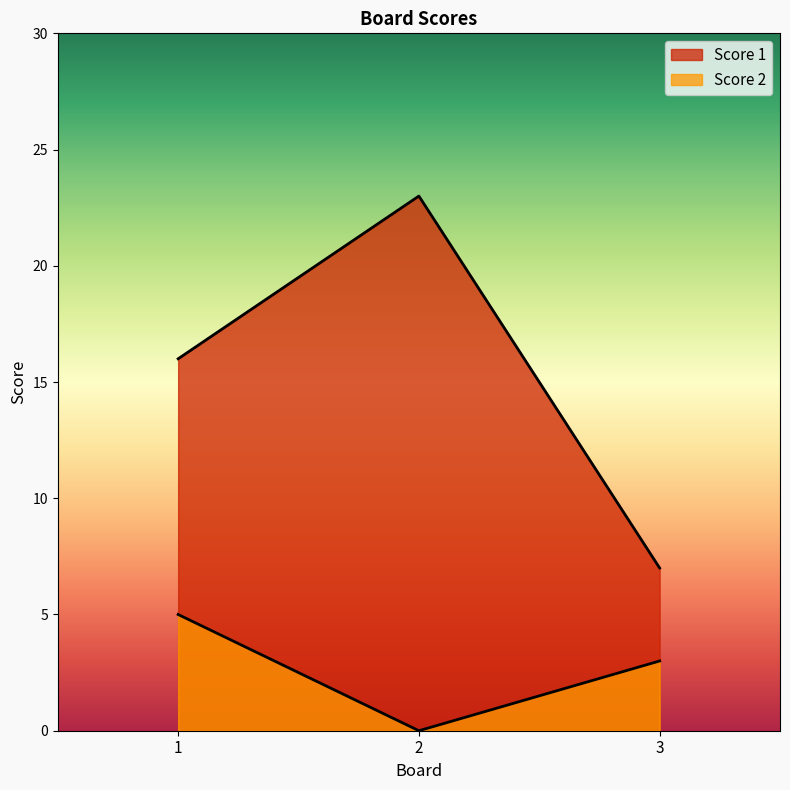

Which series has the largest range (max minus min)?

Score 1